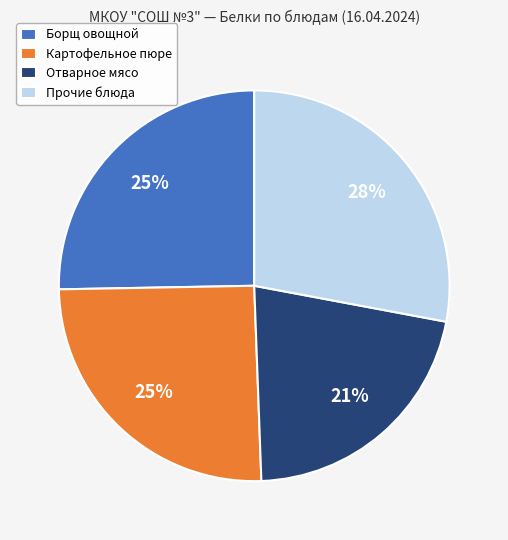

What is the ratio of the value at Прочие блюда to the value at Борщ овощной?

1.1